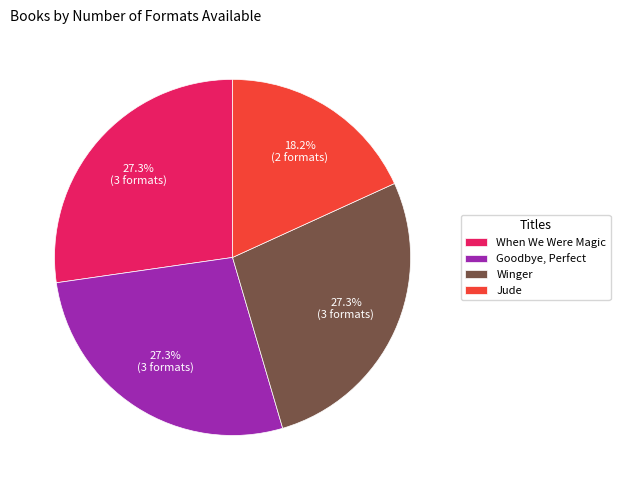

What is the ratio of the value at When We Were Magic to the value at Jude?

1.5